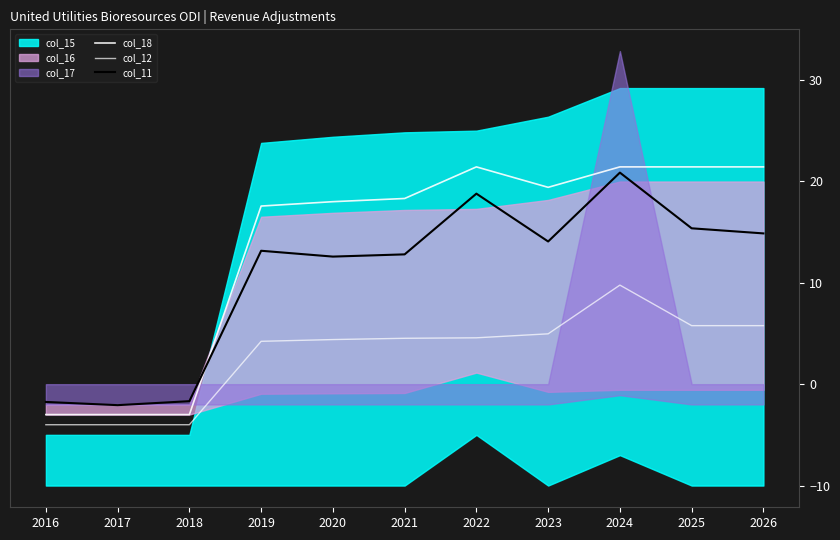

True or false: col_18 and col_11 cross at least once.

True